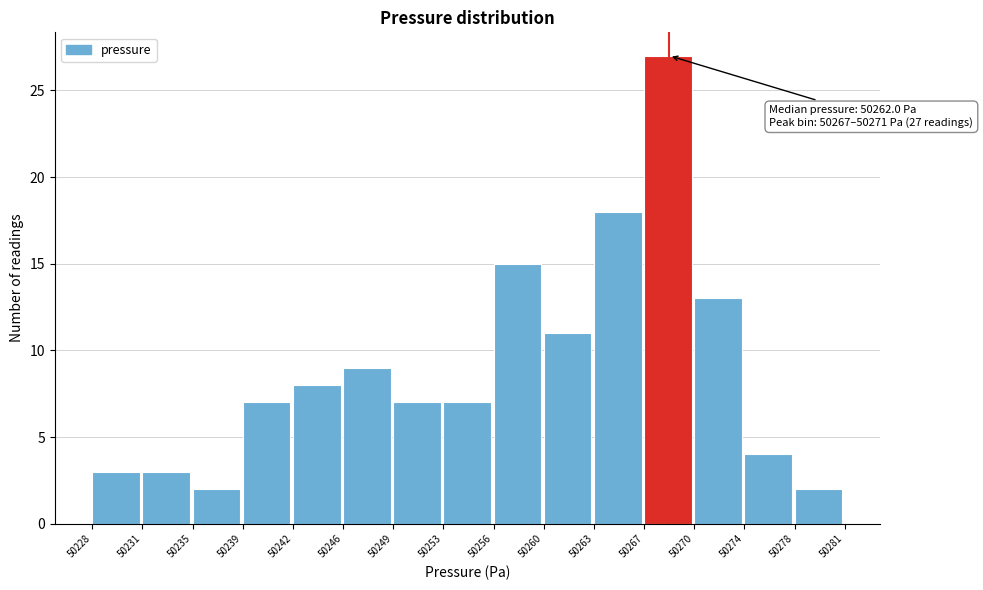

Reading right to left, extract all data points from this chart.

2	4	13	27	18	11	15	7	7	9	8	7	2	3	3